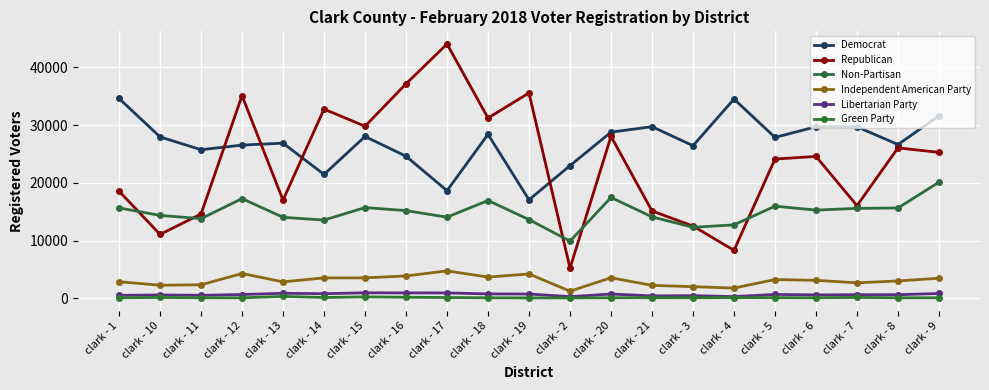

What is the sum of all Republican values?

492122